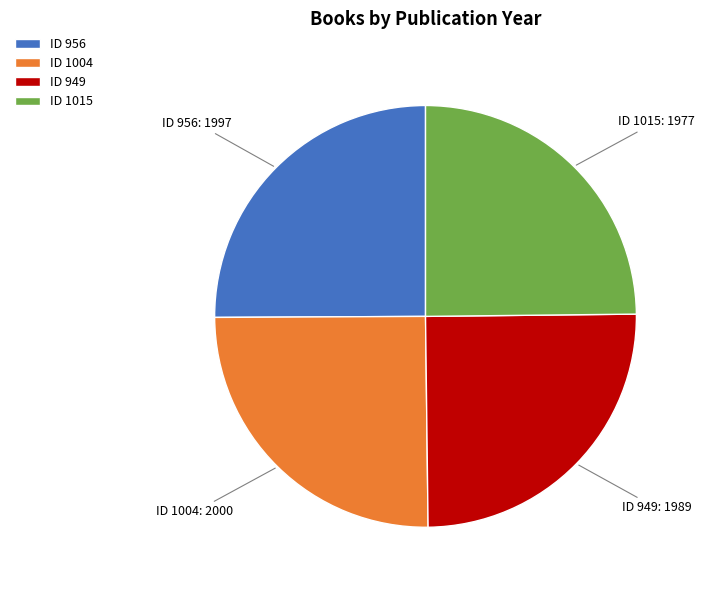

Does any single category account for the majority?

No